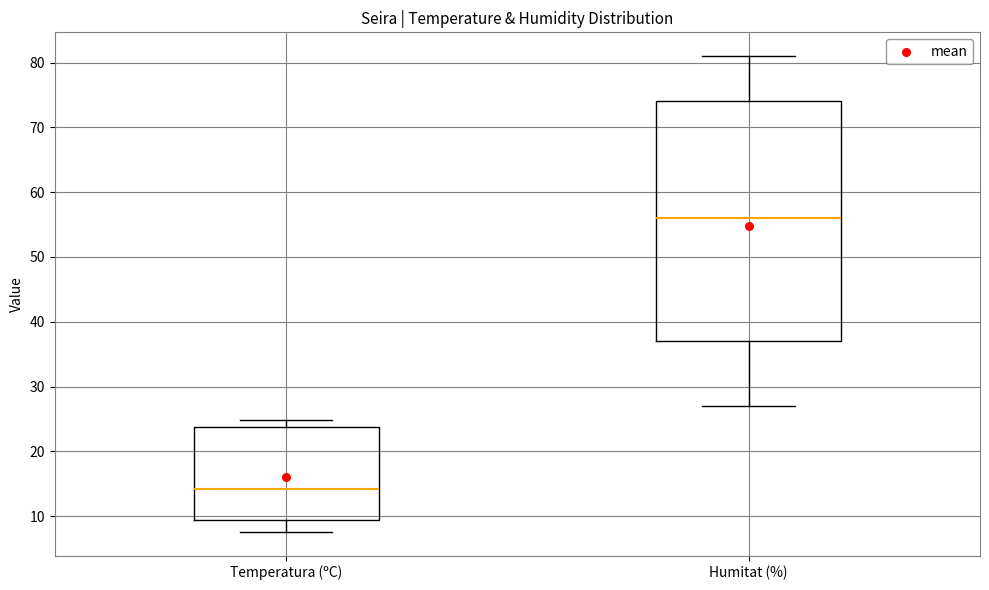

Which box's median line is the lowest?

Temperatura (ºC)